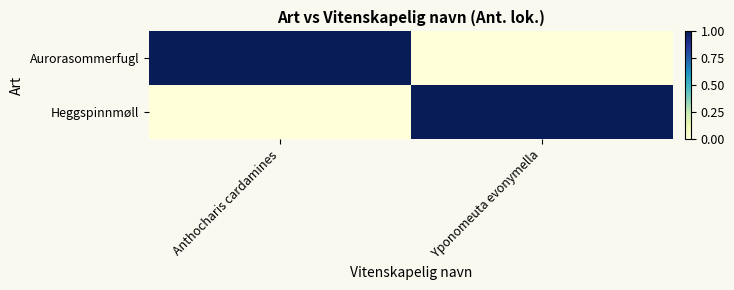

Count the number of categories in the chart.

2